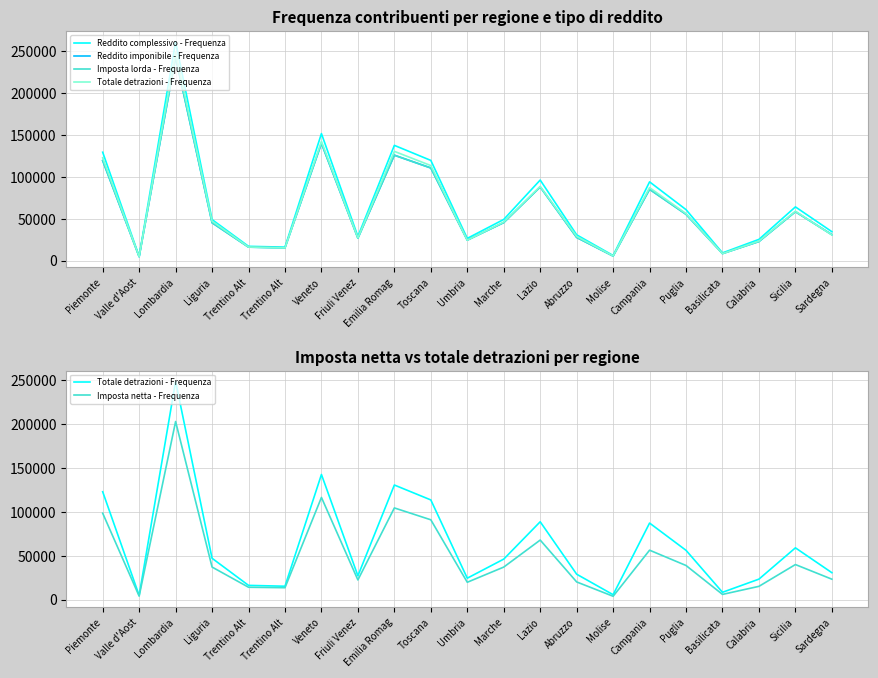

Read the Imposta netta - Frequenza value at Piemonte, to the nearest 100.

98400